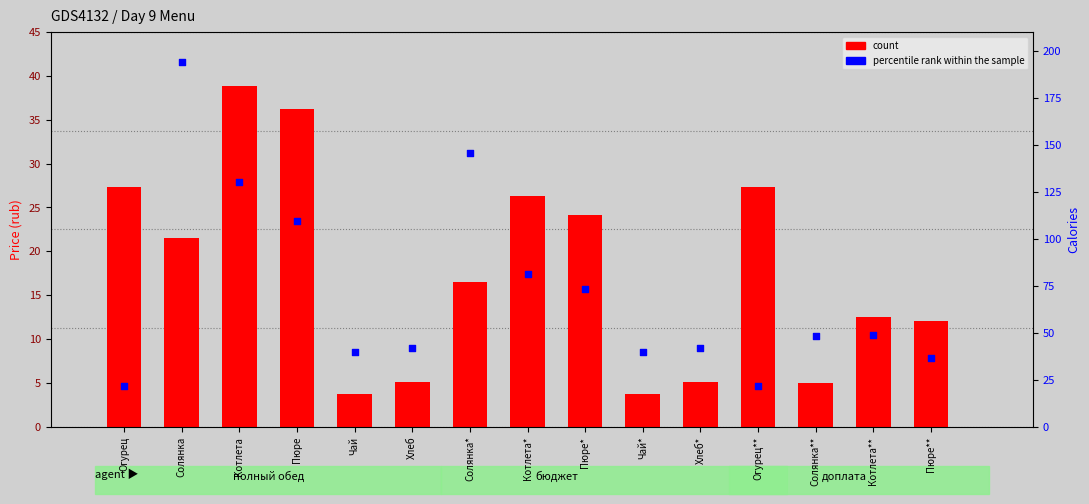

Which series has the largest Y range (max minus min)?

percentile rank within the sample